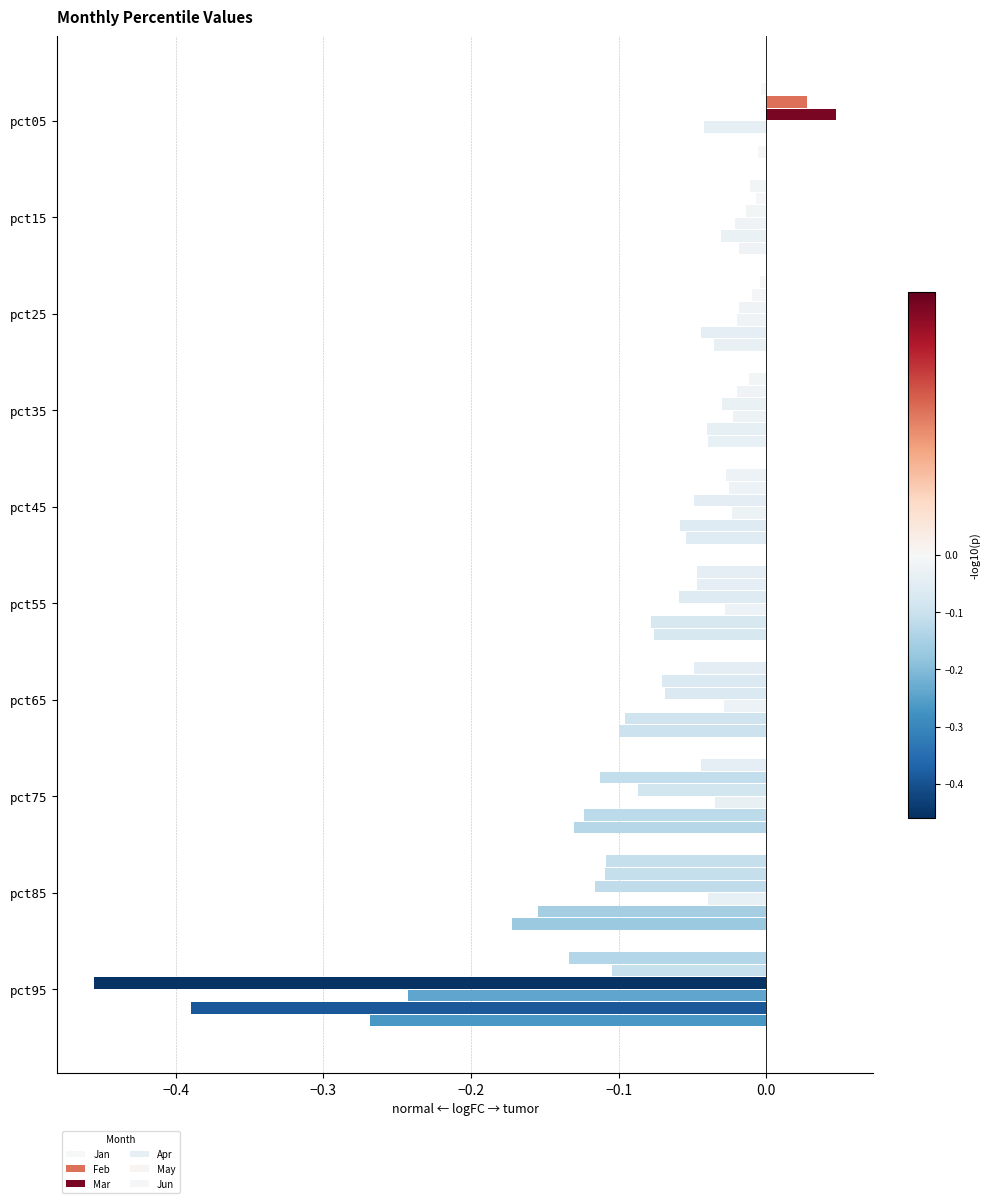

How many categories are shown in the chart?

10